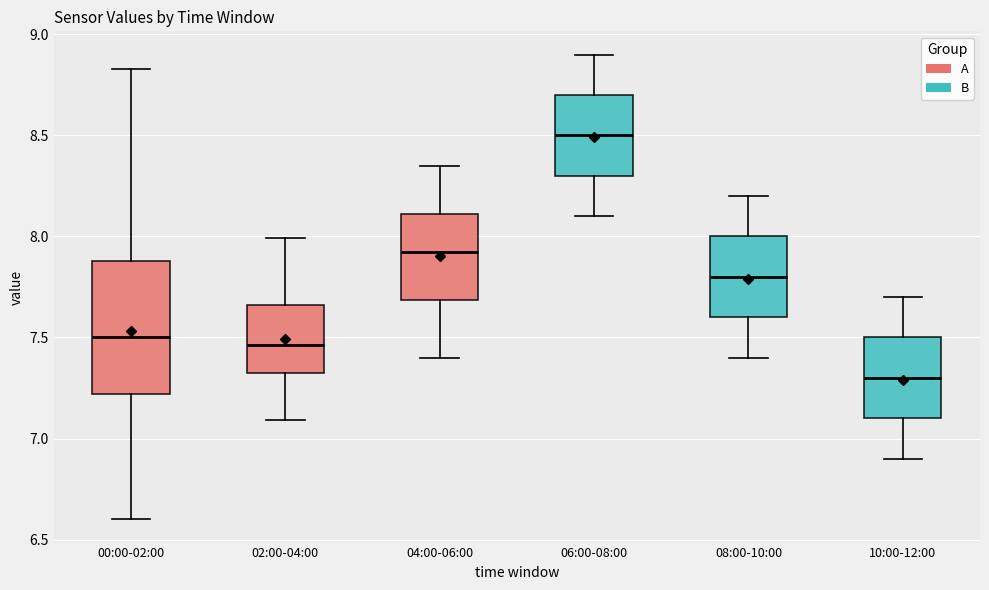

Which box has the lowest median line?

10:00-12:00